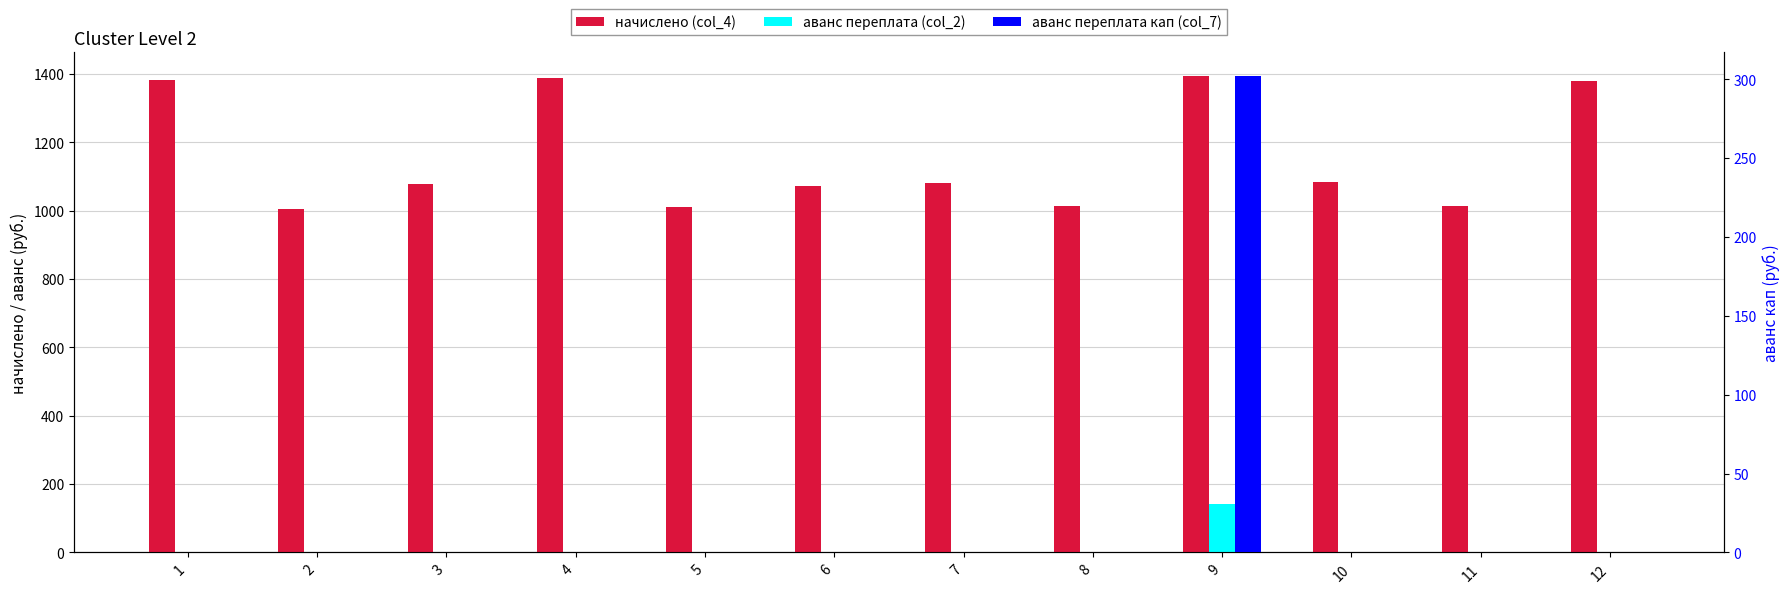

The value of начислено (col_4) at 7 is 546.6. True or false?

False